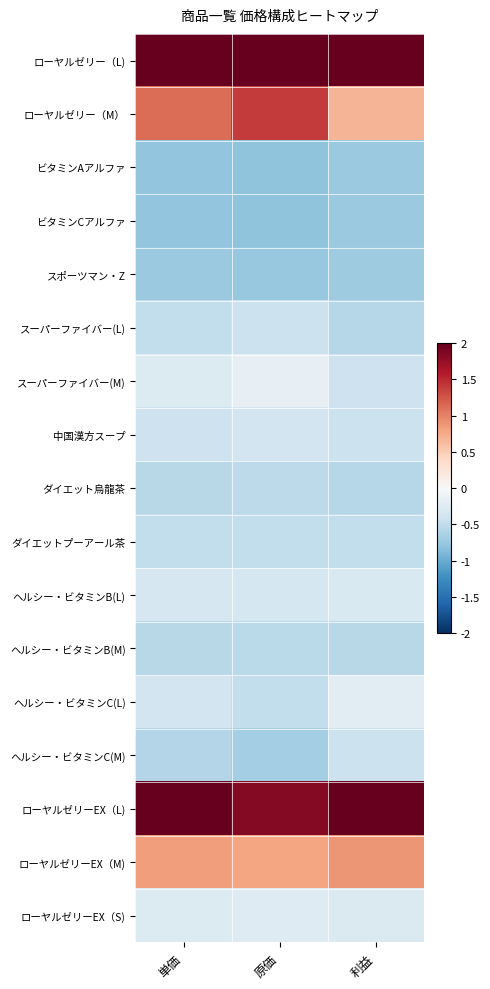

Rank the series at 原価 from lowest to highest value.

ビタミンAアルファ, ビタミンCアルファ, スポーツマン・Z, ヘルシー・ビタミンC(M), ヘルシー・ビタミンB(M), ダイエット烏龍茶, ダイエットプーアール茶, ヘルシー・ビタミンC(L), スーパーファイバー(L), 中国漢方スープ, ヘルシー・ビタミンB(L), ローヤルゼリーEX（S), スーパーファイバー(M), ローヤルゼリーEX（M), ローヤルゼリー（M）, ローヤルゼリーEX（L), ローヤルゼリー（L)